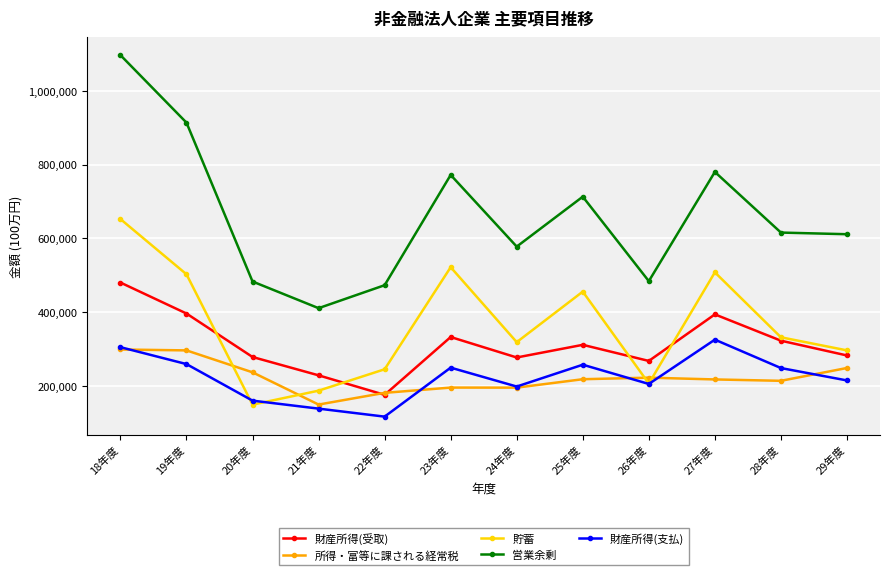

What is the sum of all 営業余剰 values?

7930588